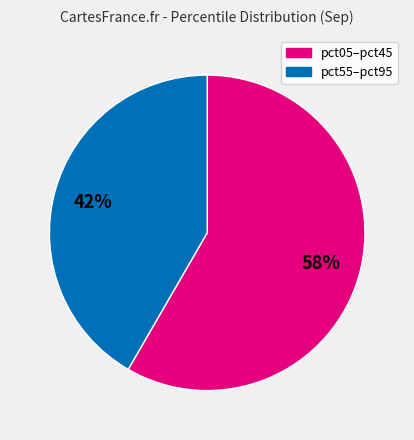

Rank the categories by value from highest to lowest.

pct05–pct45, pct55–pct95